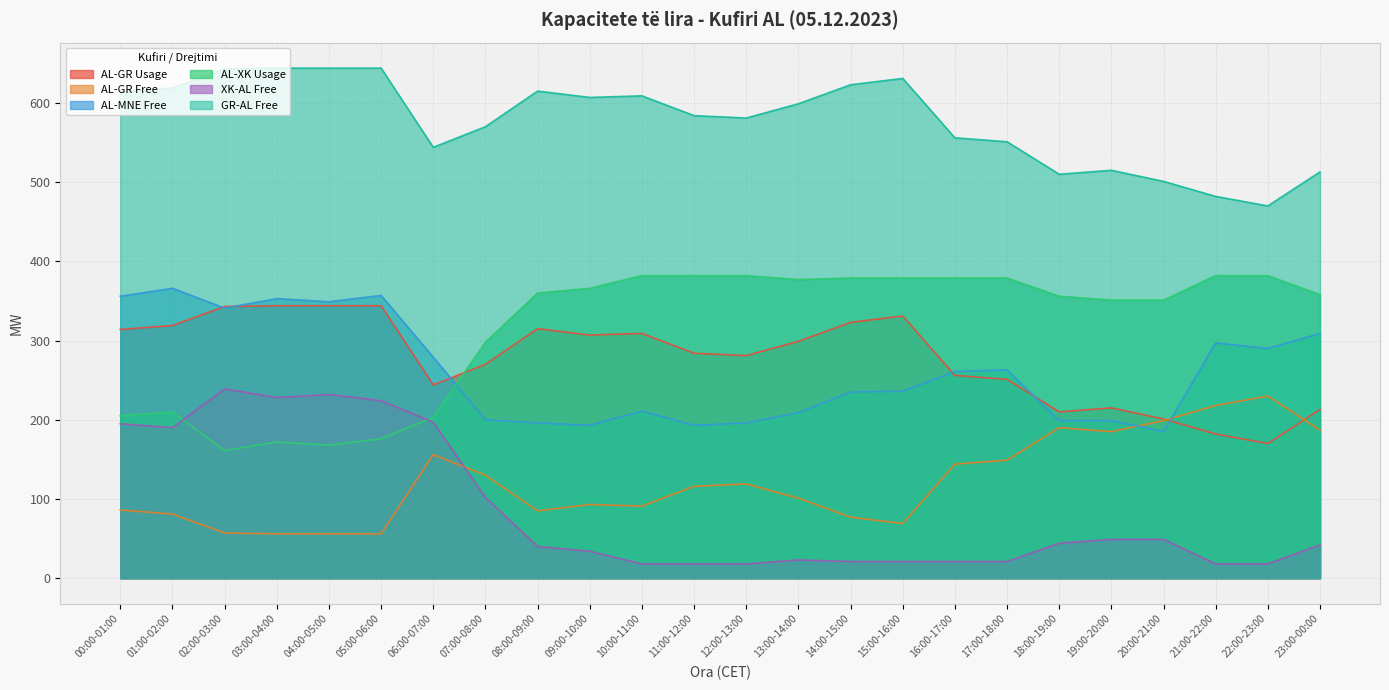

What is the difference between the highest and lowest values at 05:00-06:00?

588